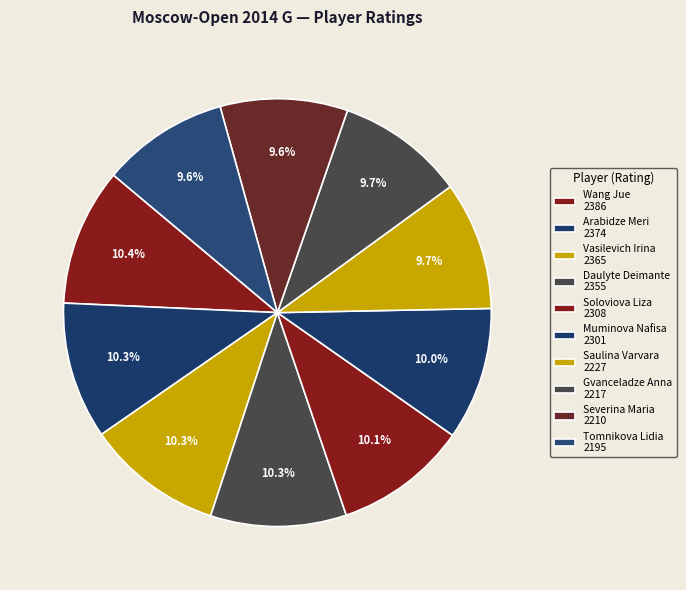

To the nearest percent, what is the combined percentage of Severina Maria and Arabidze Meri?

20%